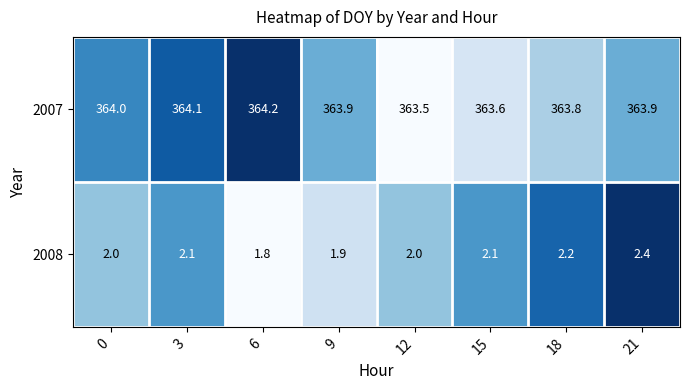

At which category is the sum across all series the highest?

21